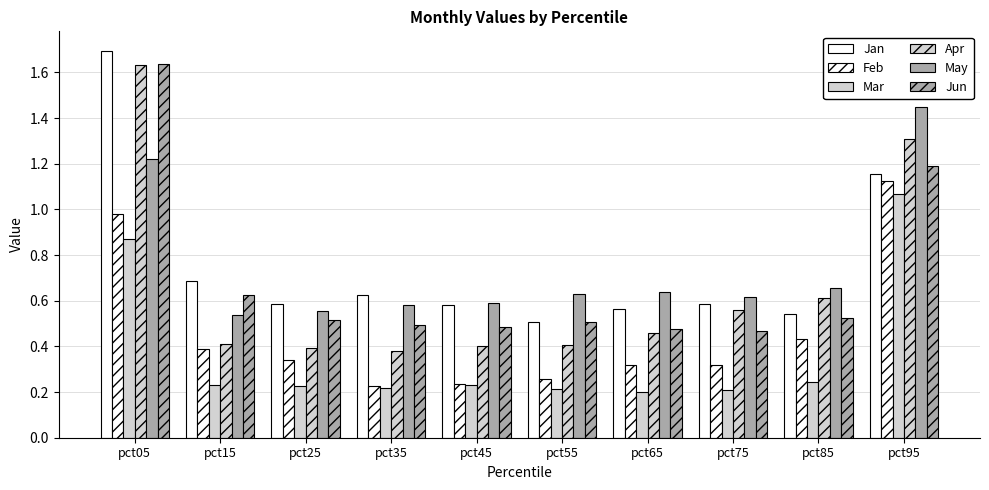

True or false: Jan has a value of 0.6 at pct35.

True